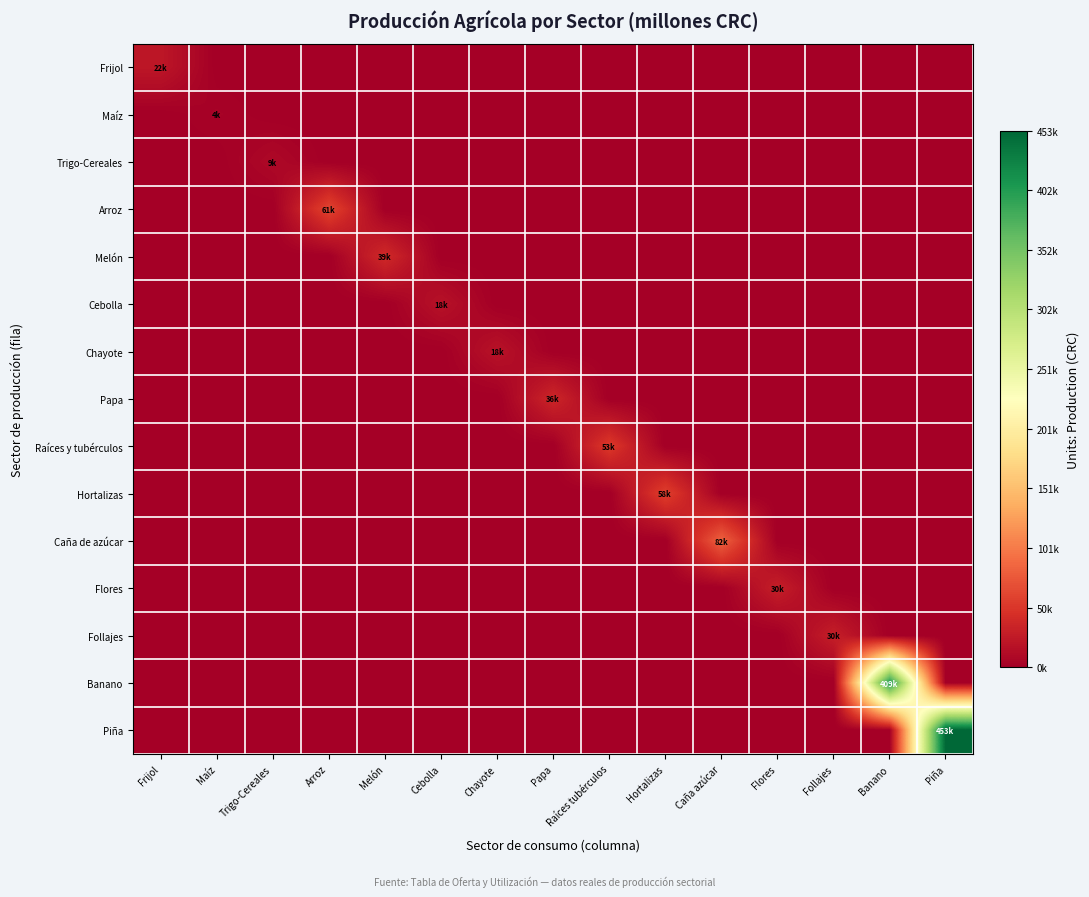

At which category is the sum across all series the highest?

Piña